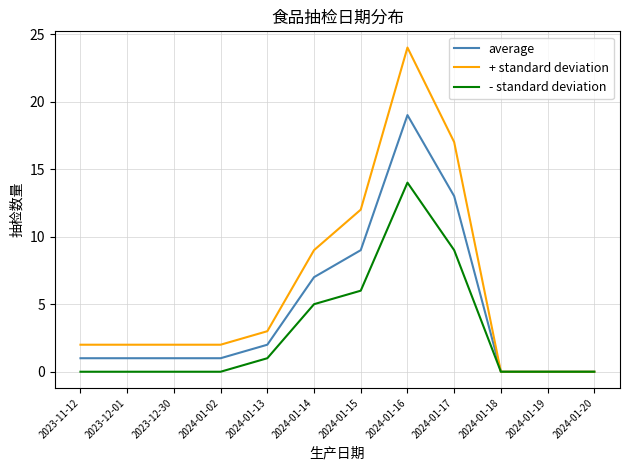

Which category has the highest value in the - standard deviation series?

2024-01-16